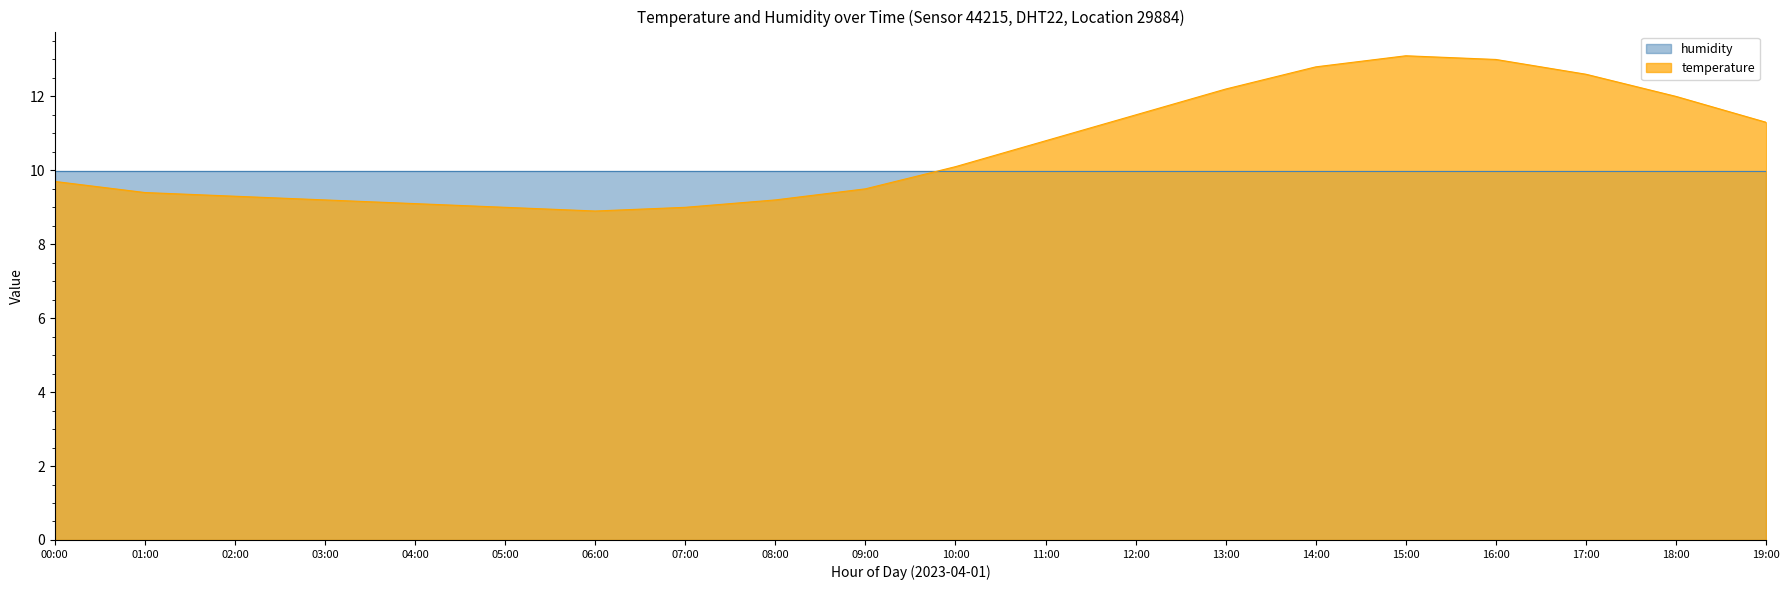

The value at 06:00 is 8.9. True or false?

True